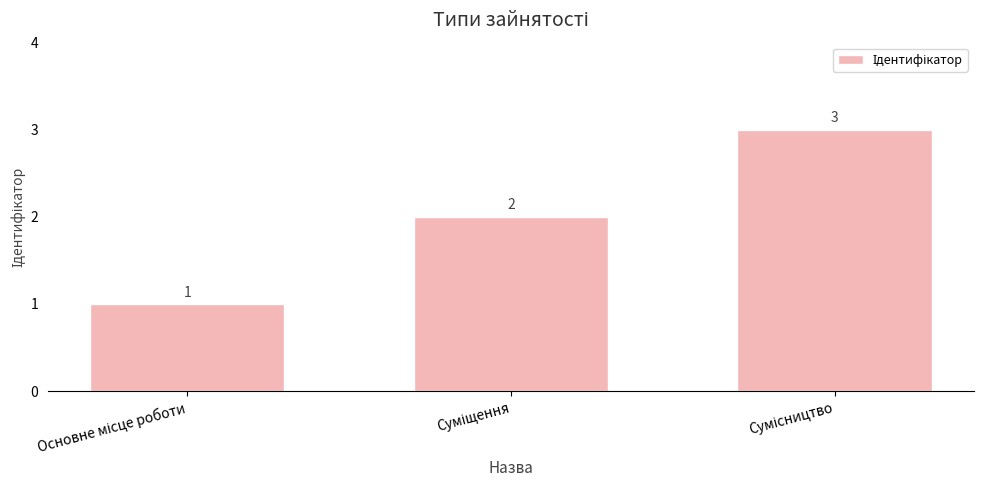

Does the chart contain stacked bars?

No